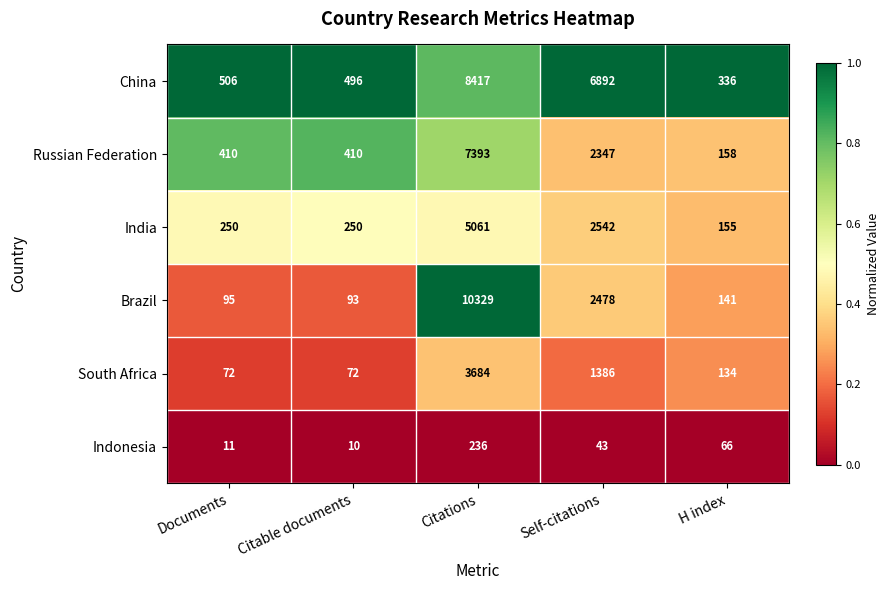

What is the average value of the China series?

3329